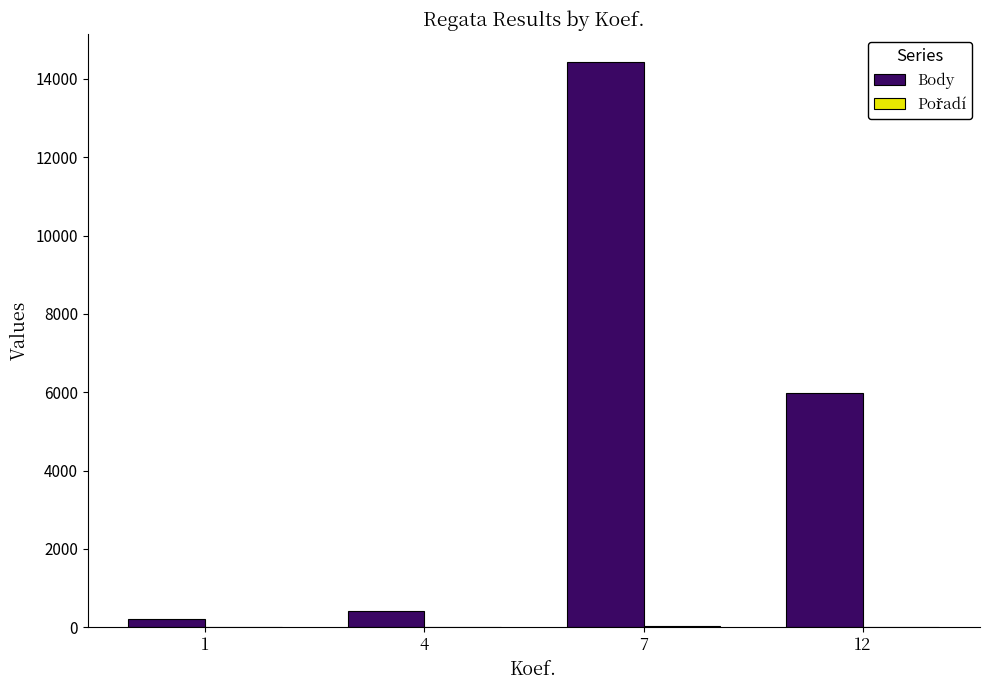

Count the number of categories in the chart.

4